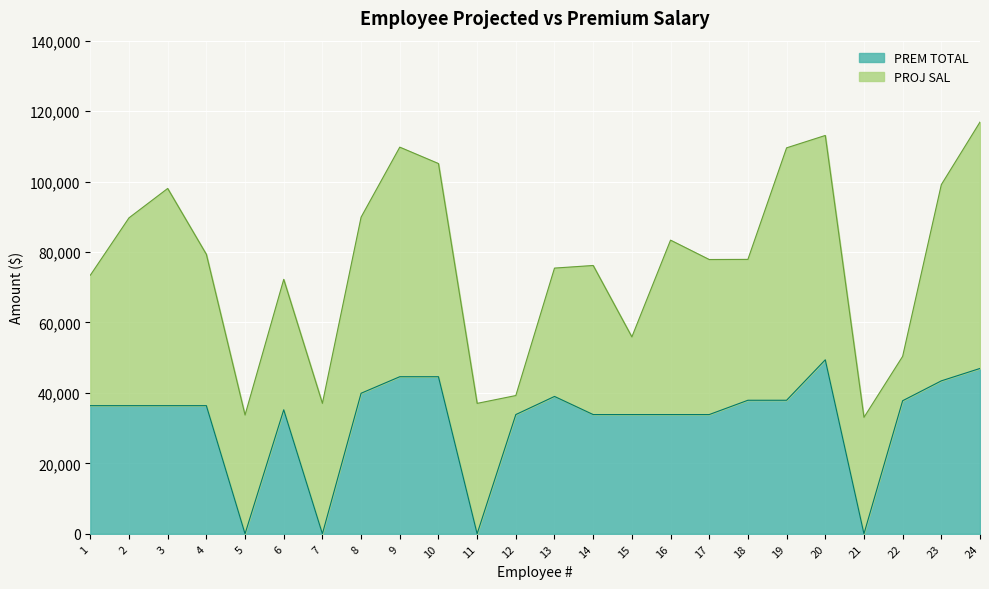

True or false: the data shows 24352 at 7.

False